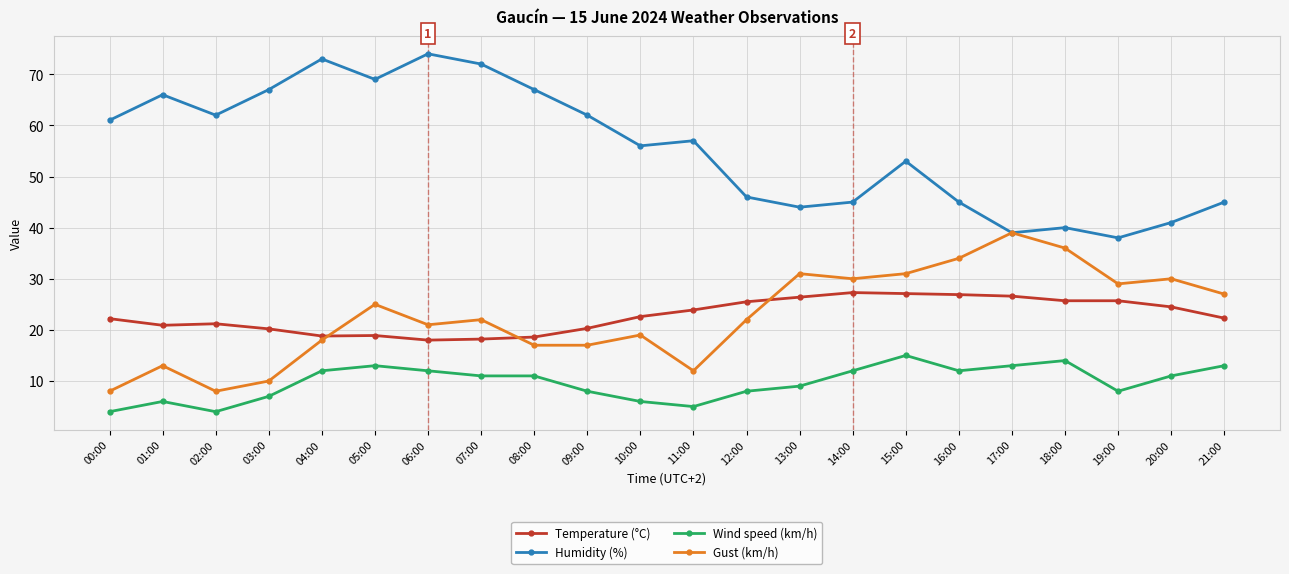

What is the greatest value displayed?

74.0